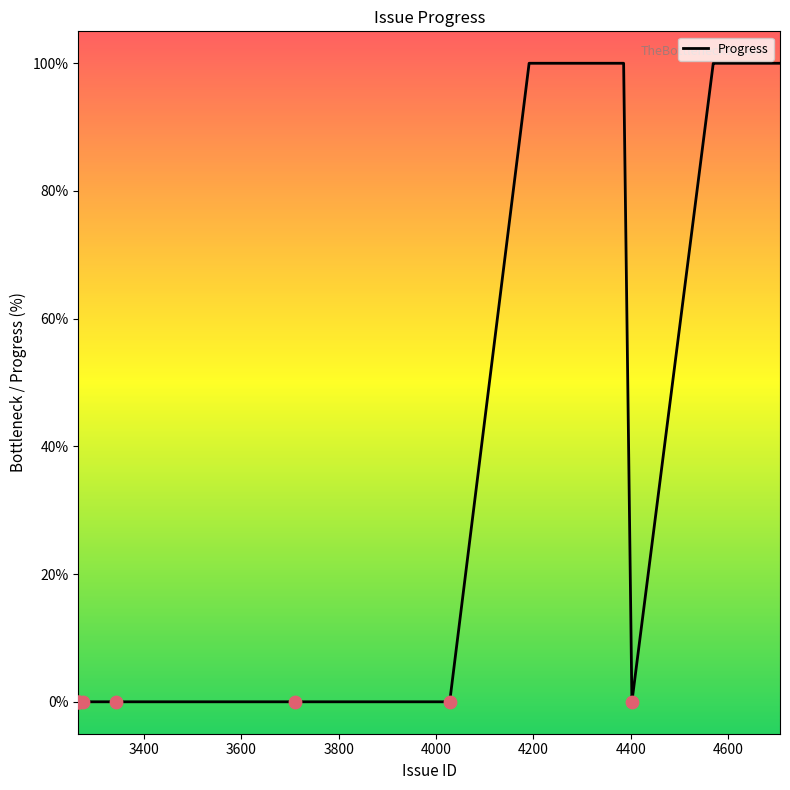

What is the greatest value displayed?

100